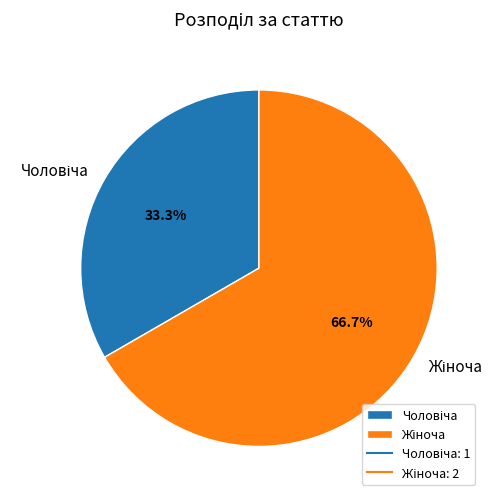

Is there a majority slice in this chart?

Yes